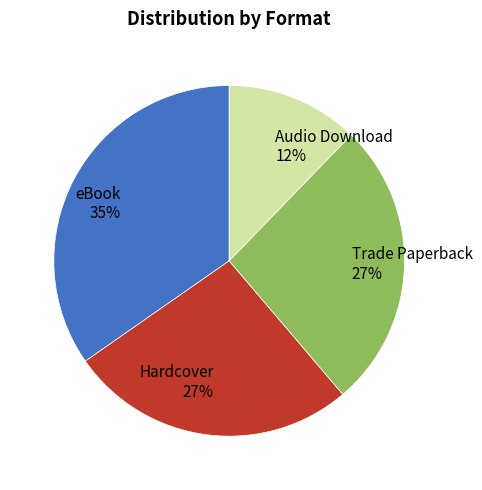

Do Trade Paperback and Hardcover together represent more than half of the pie?

Yes